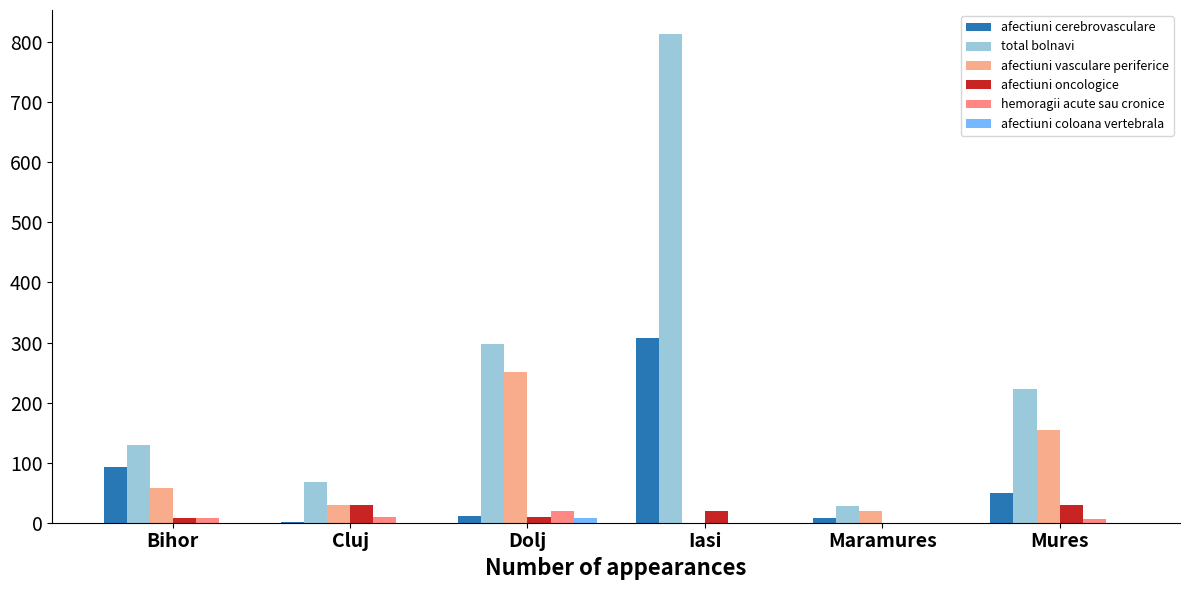

How many categories are shown in the chart?

6